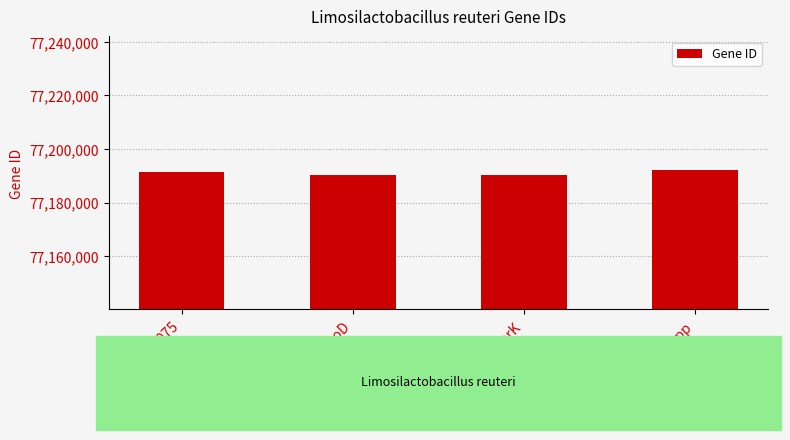

What is the sum of all values?

308764021